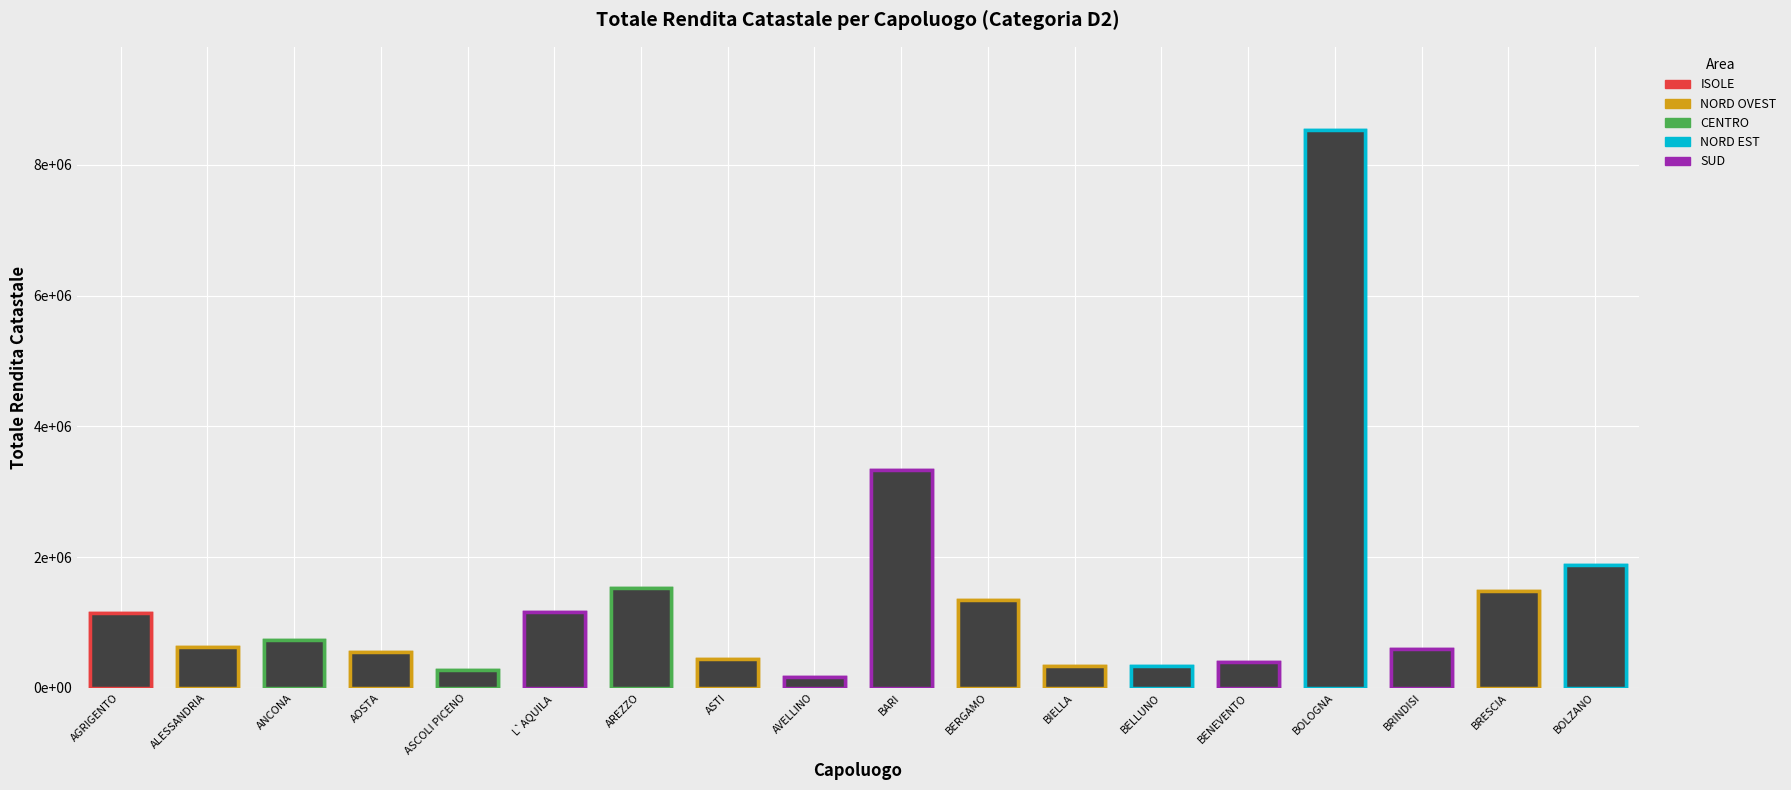

Reading left to right, list all the values displayed in this chart.

1151904.5	624645.9	727321.5	547973.0	265855.9	1166892.2	1533425.6	441906.1	168933.4	3331585.5	1344411.4	340185.4	330084.4	396334.7	8526629.1	590538.2	1479500.2	1879739.8